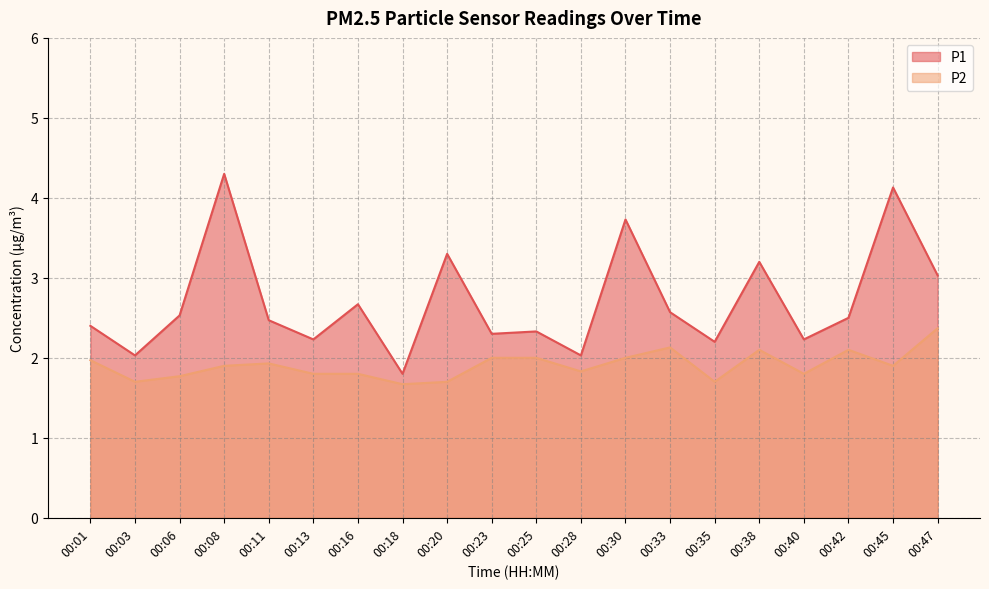

At 00:38, list the series in order from smallest to largest.

P2, P1